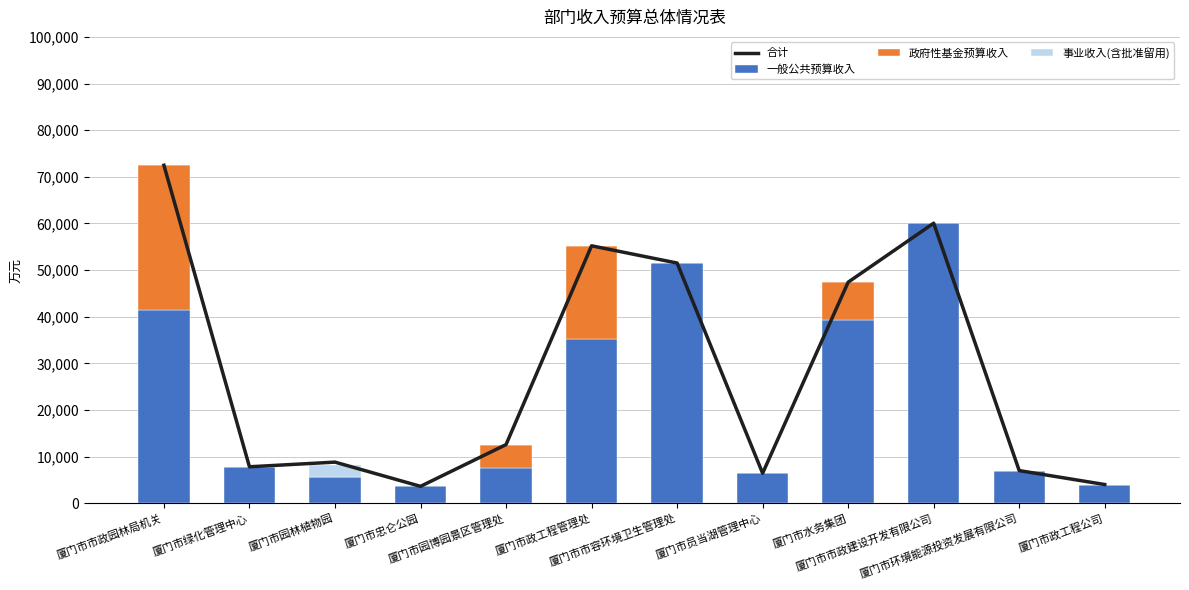

What is the difference between the second highest and minimum values in the 合计 series?

56424.2